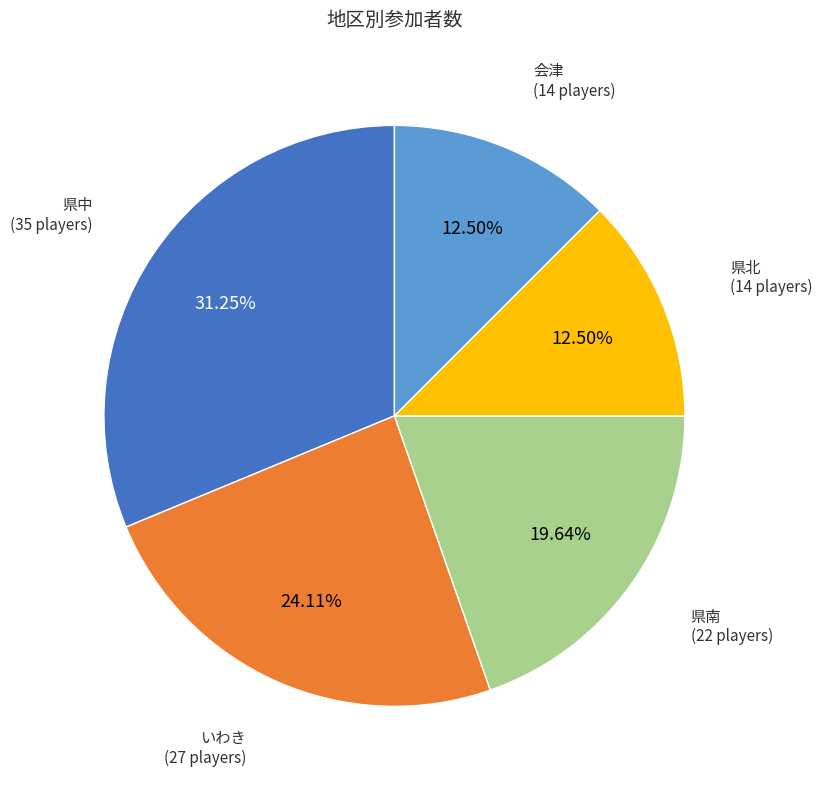

To the nearest percent, what is the average slice percentage?

20%